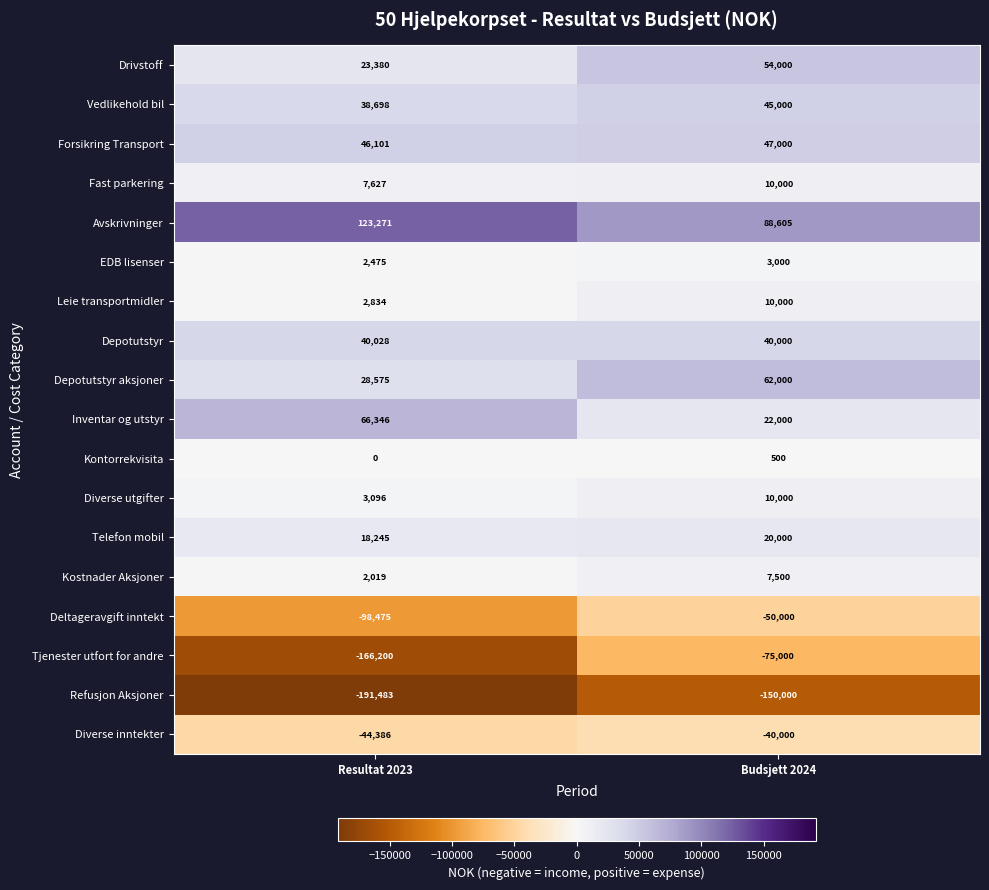

Between Resultat 2023 and Budsjett 2024, which series saw the biggest shift?

Tjenester utfort for andre